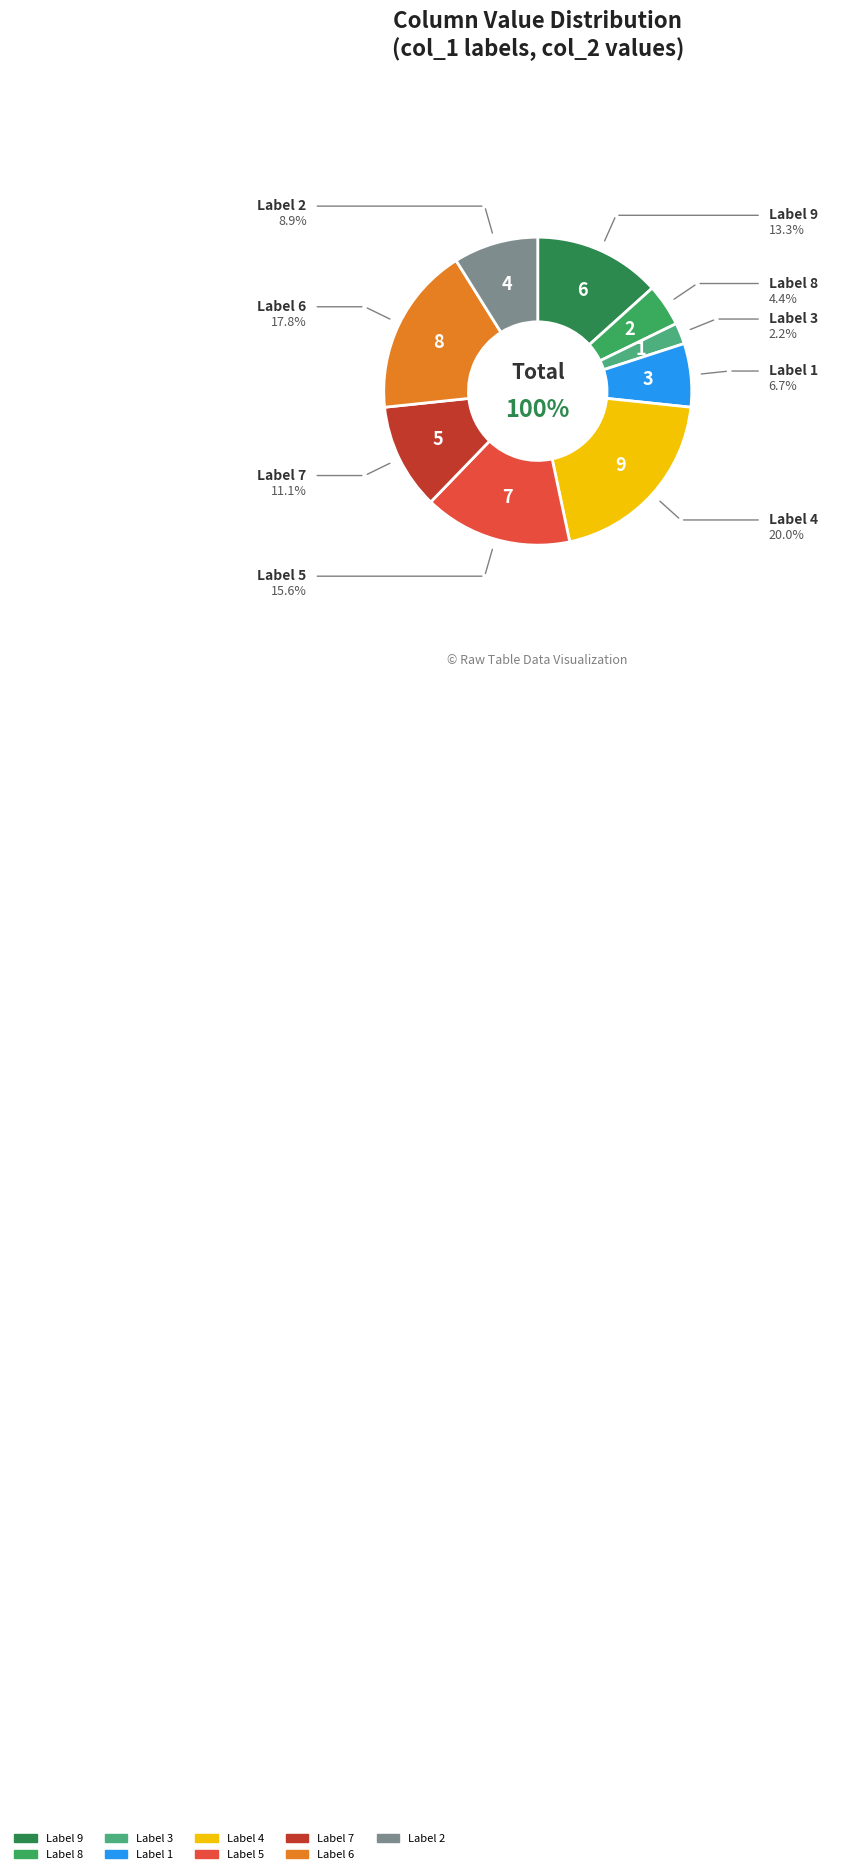

How many segments does this pie chart have?

9